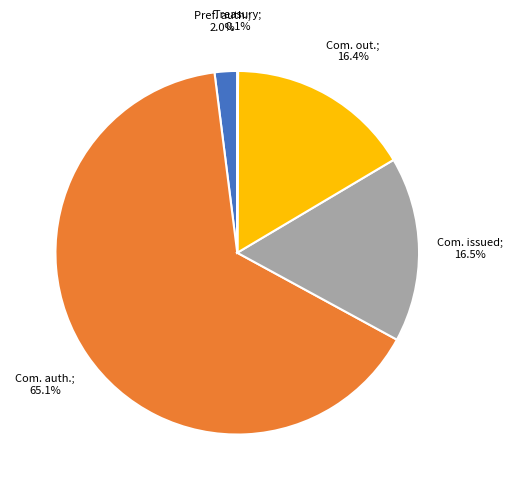

Is there any slice that represents more than half of the pie?

Yes